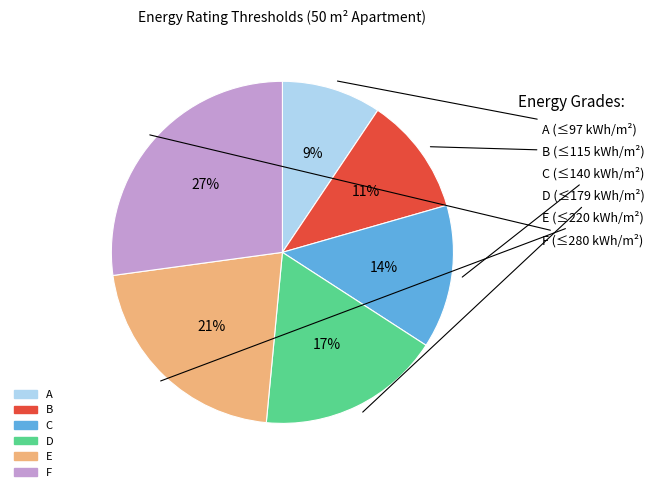

Do B and D together represent more than half of the pie?

No